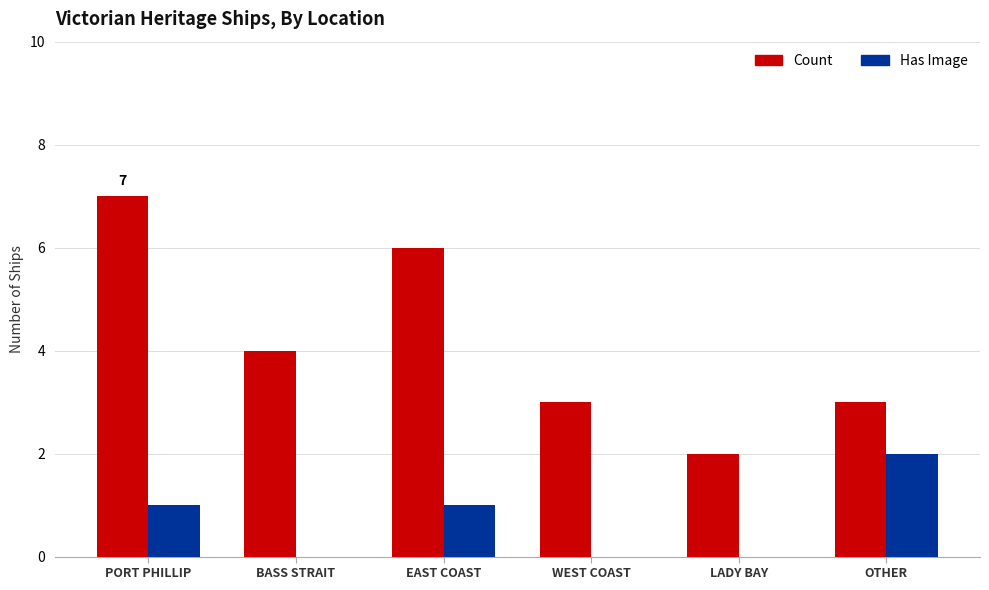

Count the number of data series in this chart.

2